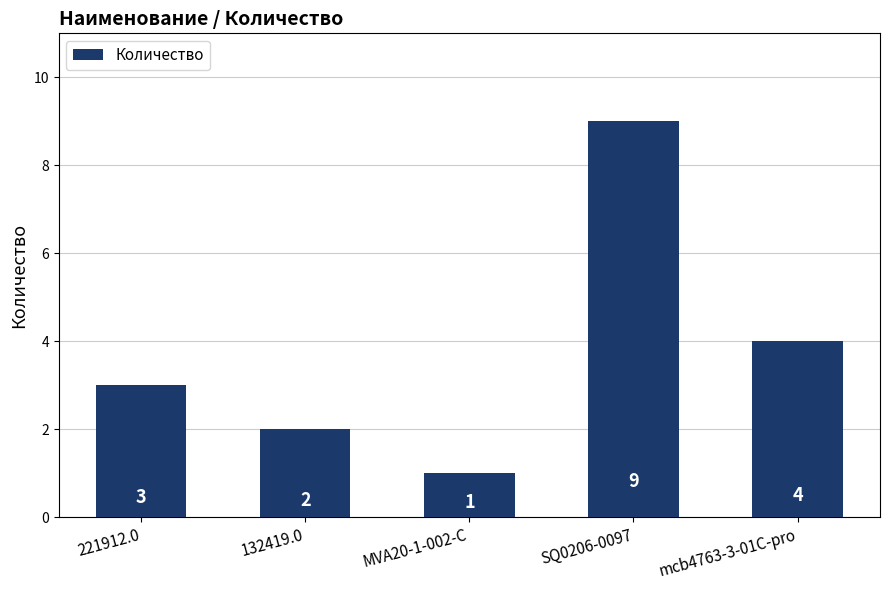

Which category has the highest value across all series?

SQ0206-0097